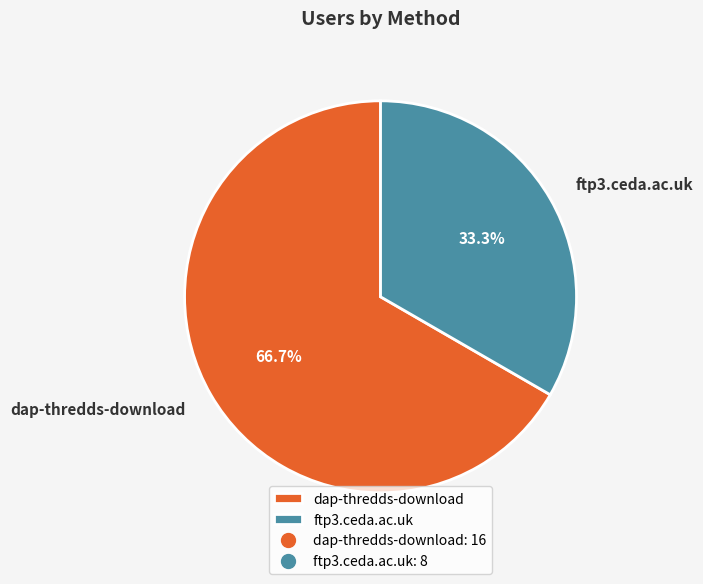

How much of the chart is everything except dap-thredds-download?

33.3%